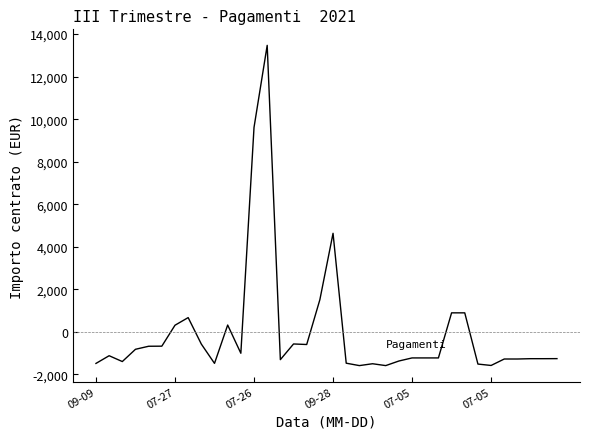

What is the greatest value displayed?

13470.1